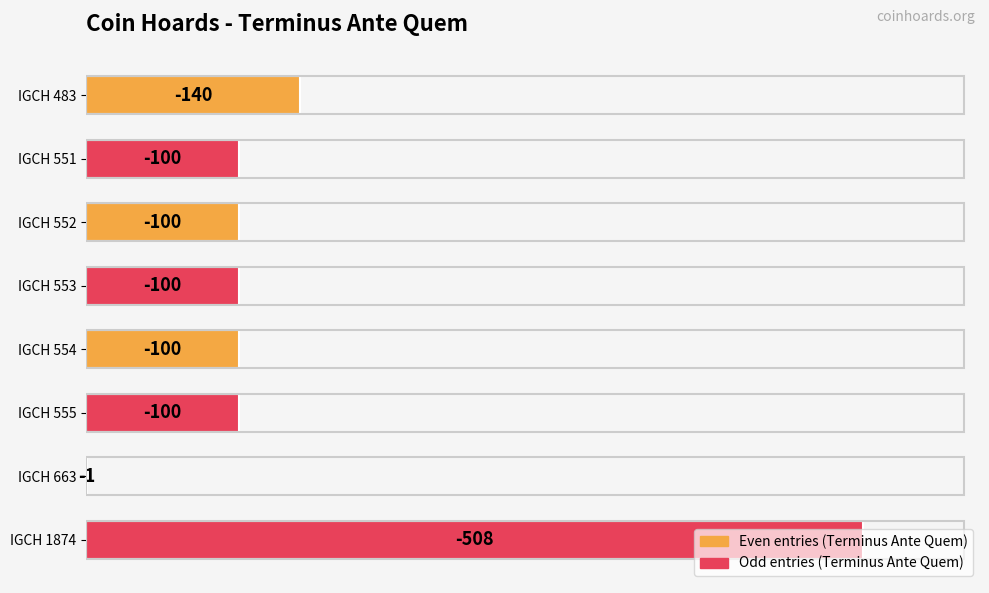

Are the bars horizontal?

Yes